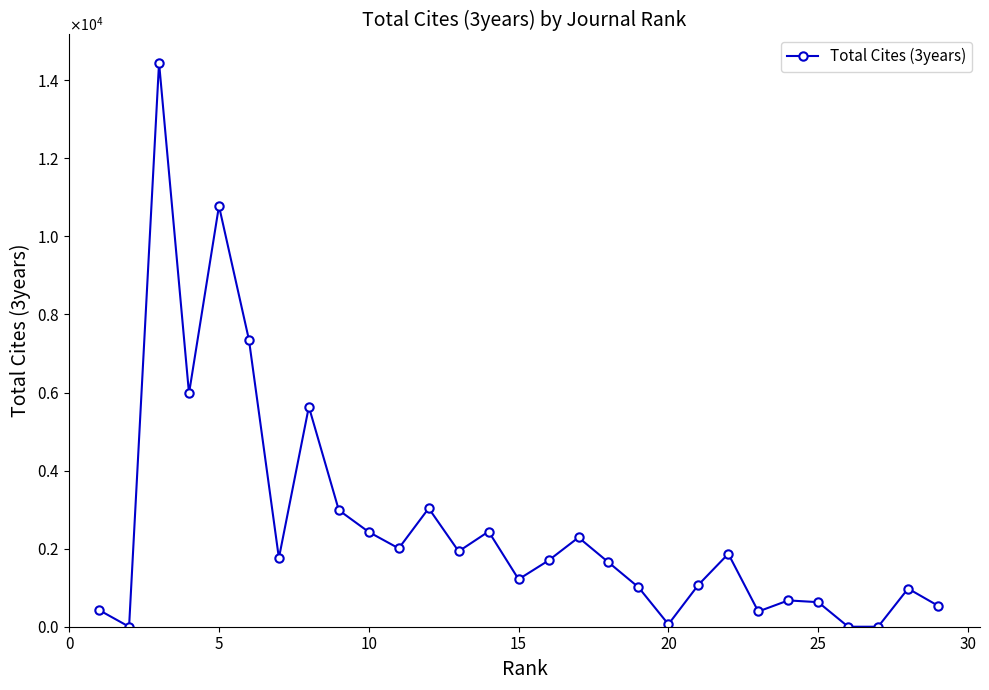

True or false: there are more than 1 points higher than both neighbors.

True